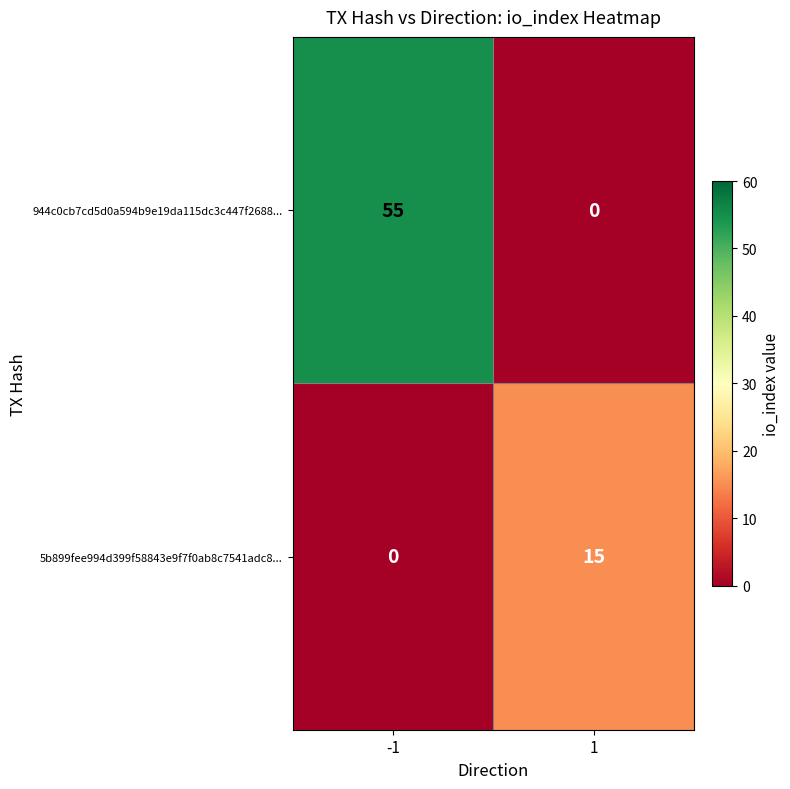

What is the maximum value for 5b899fee994d399f58843e9f7f0ab8c7541adc8...?

15